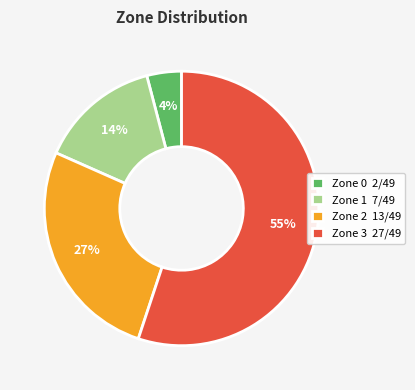

Which slice is the largest?

Zone 3